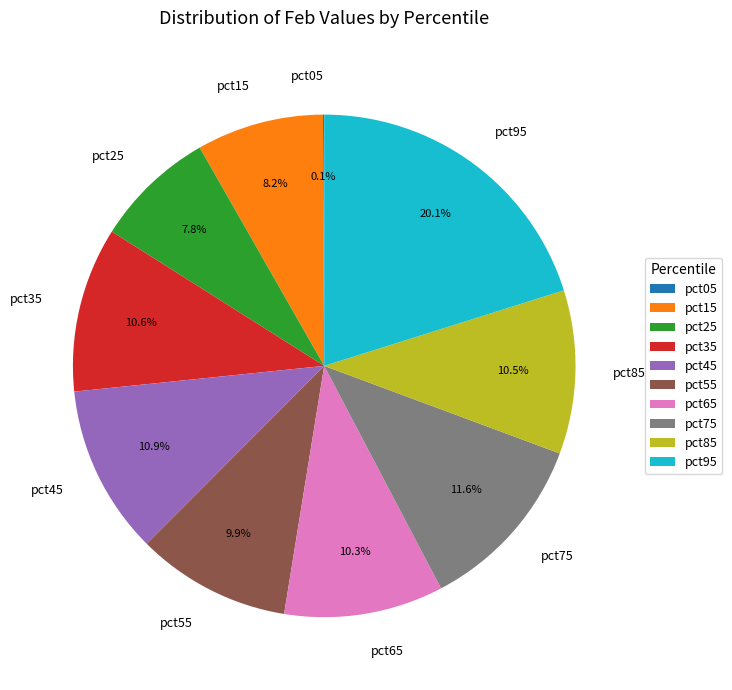

Which has a higher value, pct85 or pct55?

pct85